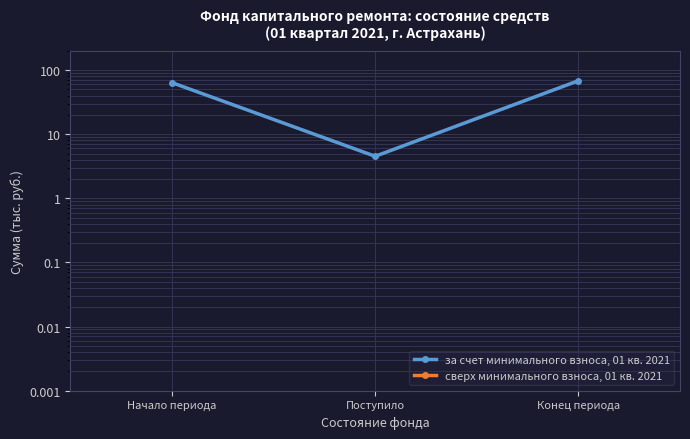

What is the approximate value of за счет минимального взноса, 01 кв. 2021 at Конец периода?

68.3